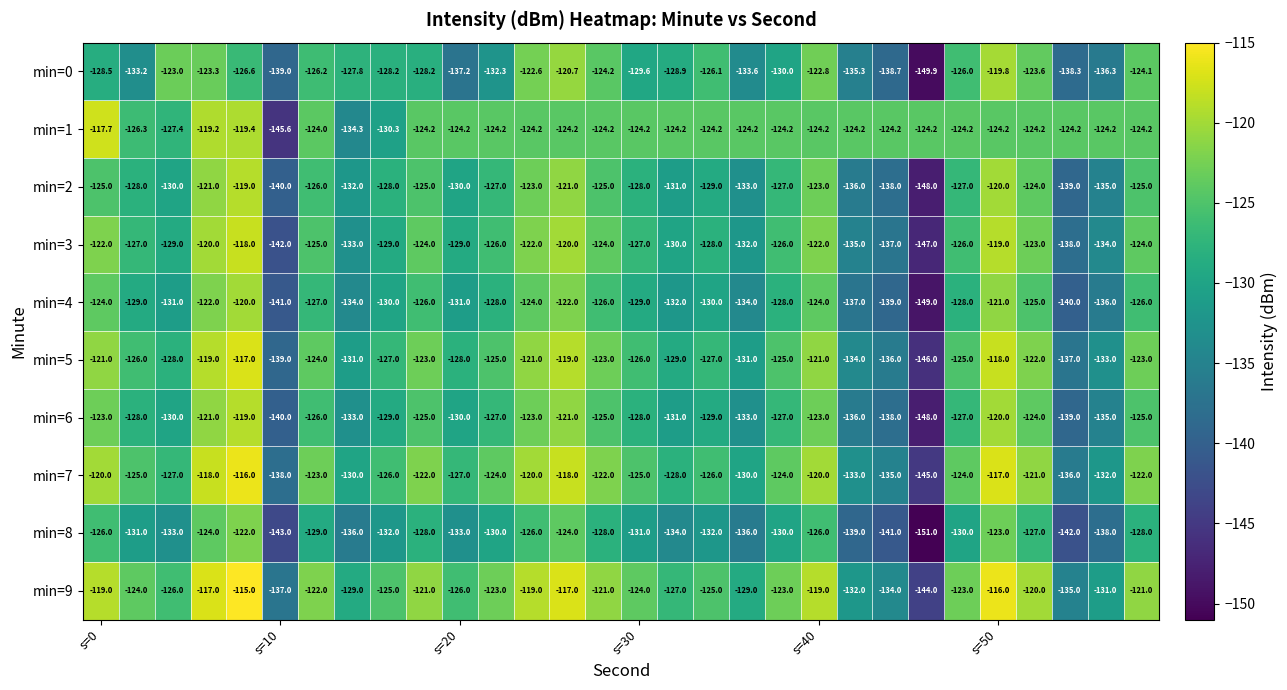

What is the minimum value for min=8?

-151.0